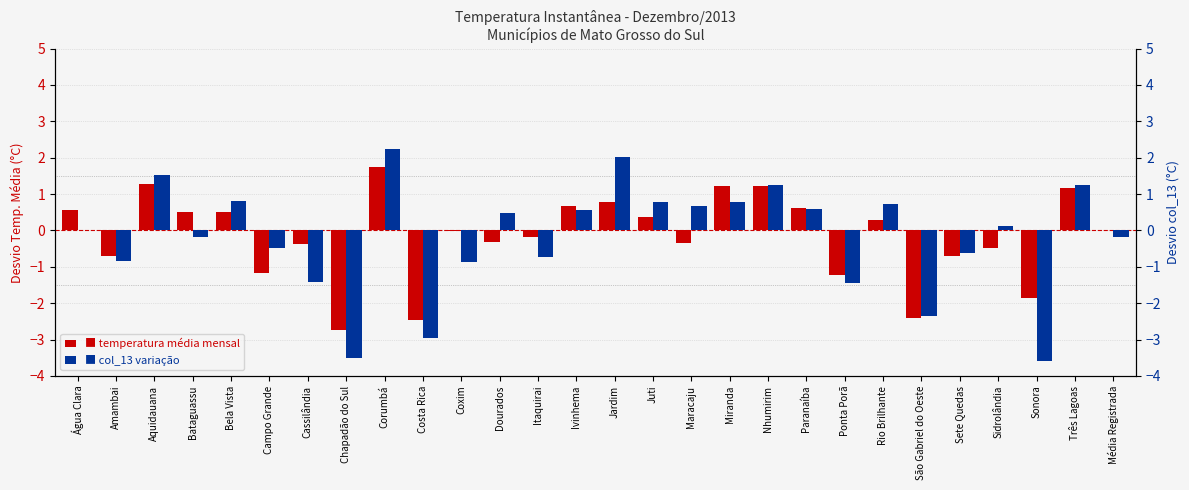

At which label is col_13 variação closest to 0?

Água Clara